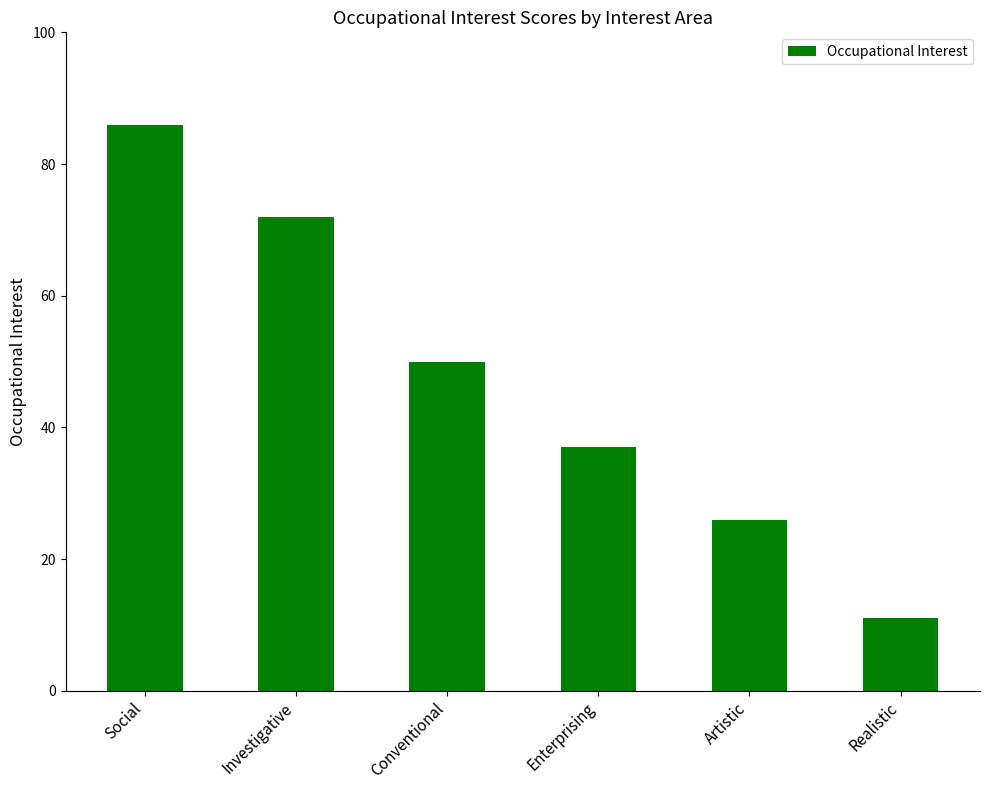

How many categories are shown in the chart?

6